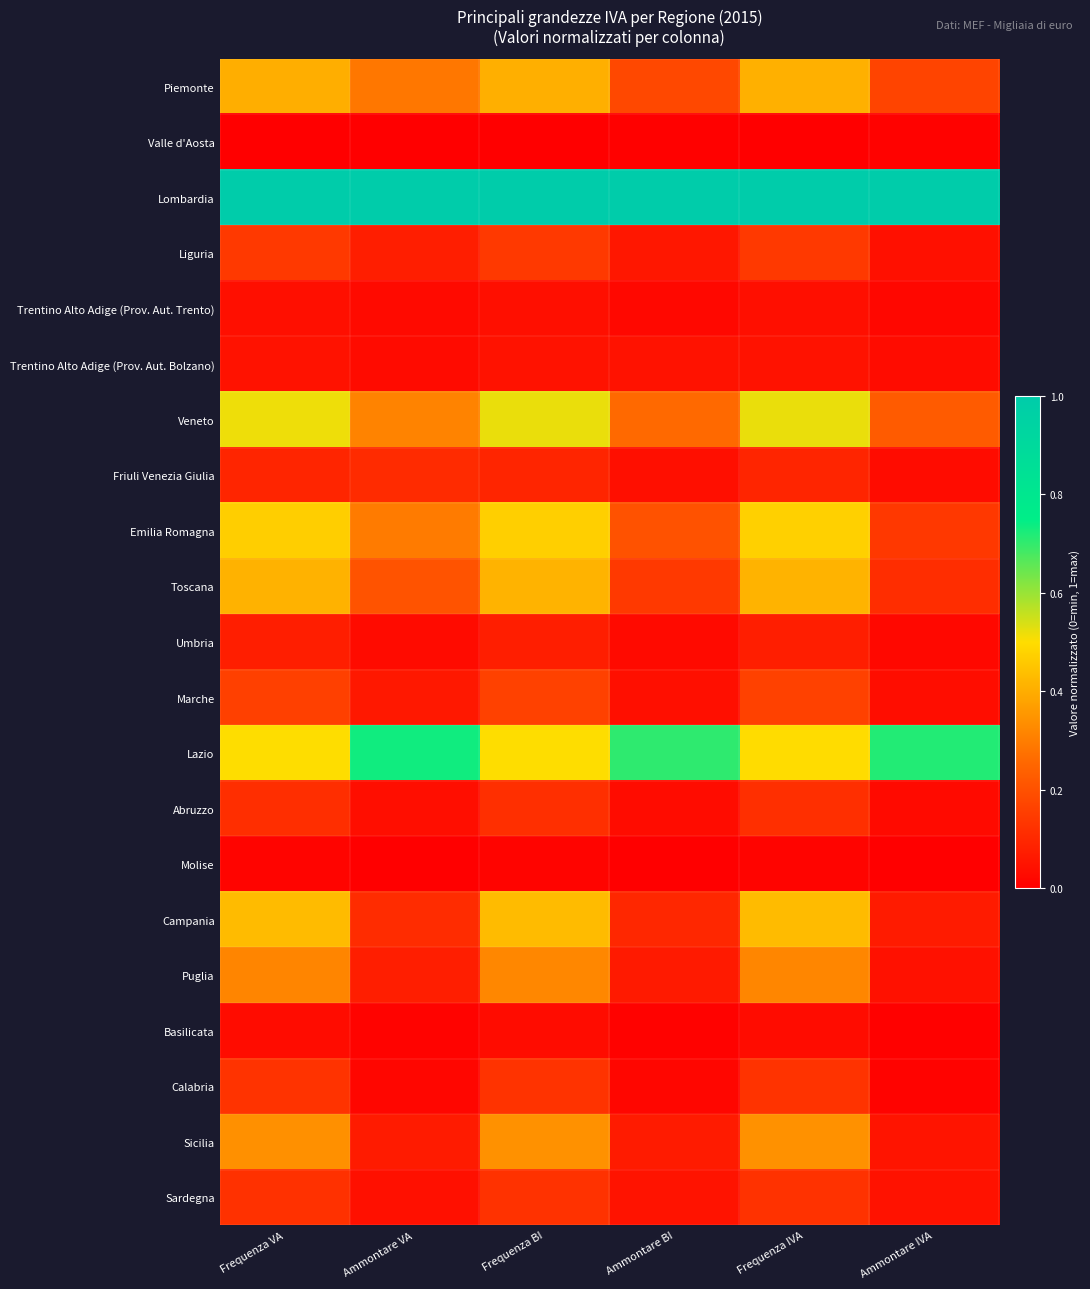

What is the greatest value displayed?

1.0